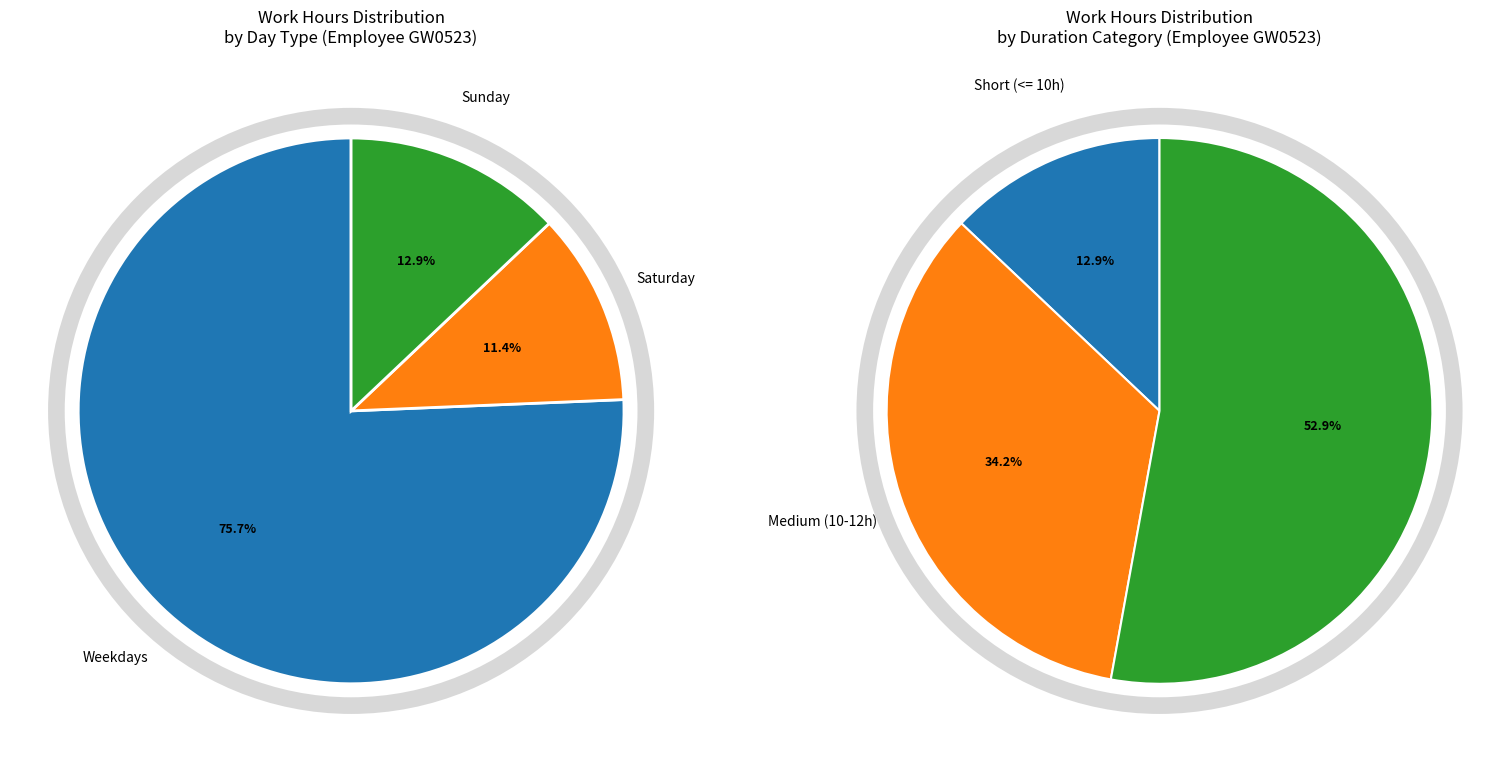

Is it true that 17 is 1% of the pie?

False